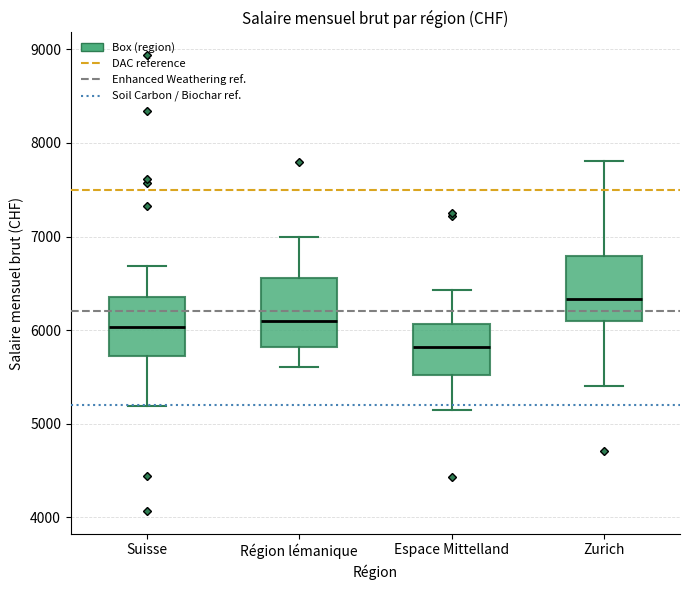

Where does the median line of the box for Suisse sit on the y-axis? The values are not printed on the chart, so give them approximately, as read against the axis.

6000